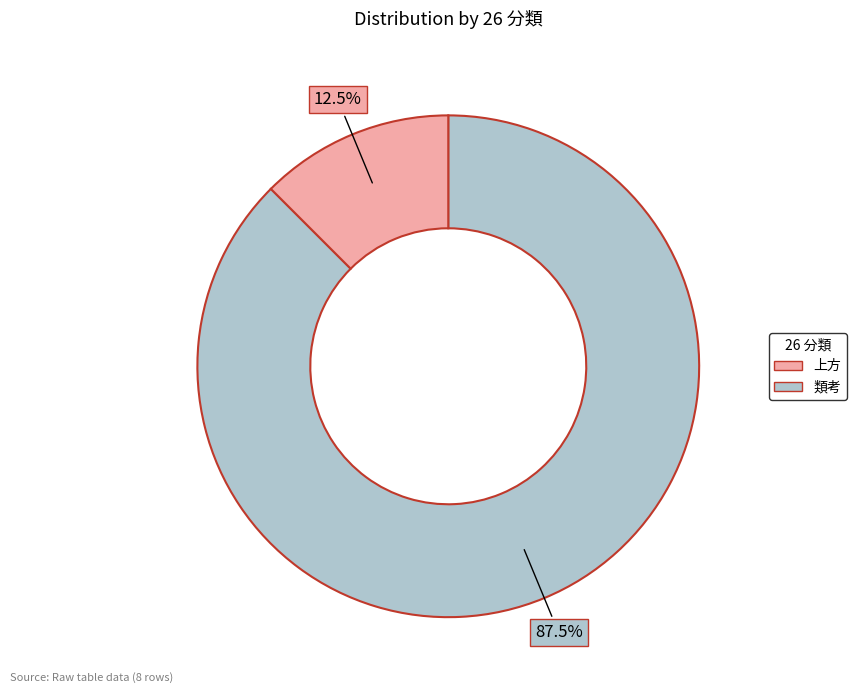

Is there any slice that represents more than half of the pie?

Yes